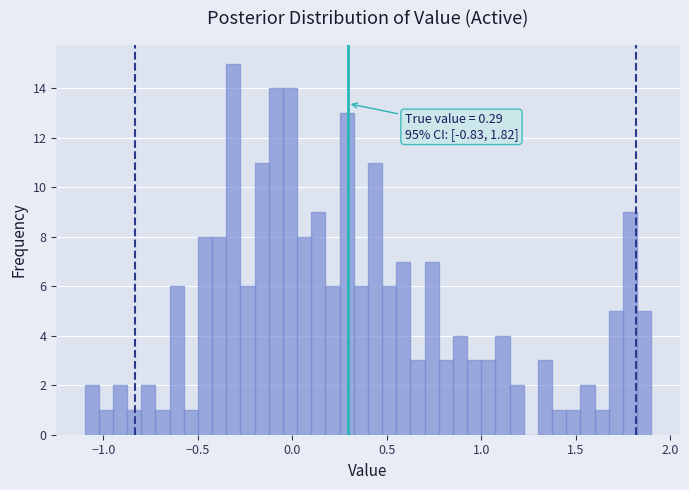

Read against the x-axis, roughly where is the centre of the tallest bar?

-0.30